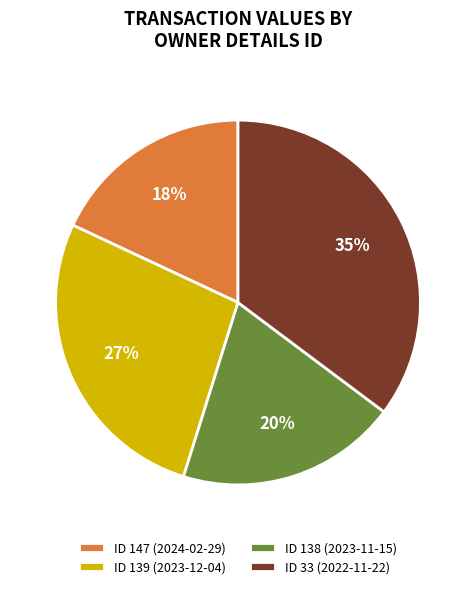

What is the smallest slice in the pie chart?

ID 147 (2024-02-29)